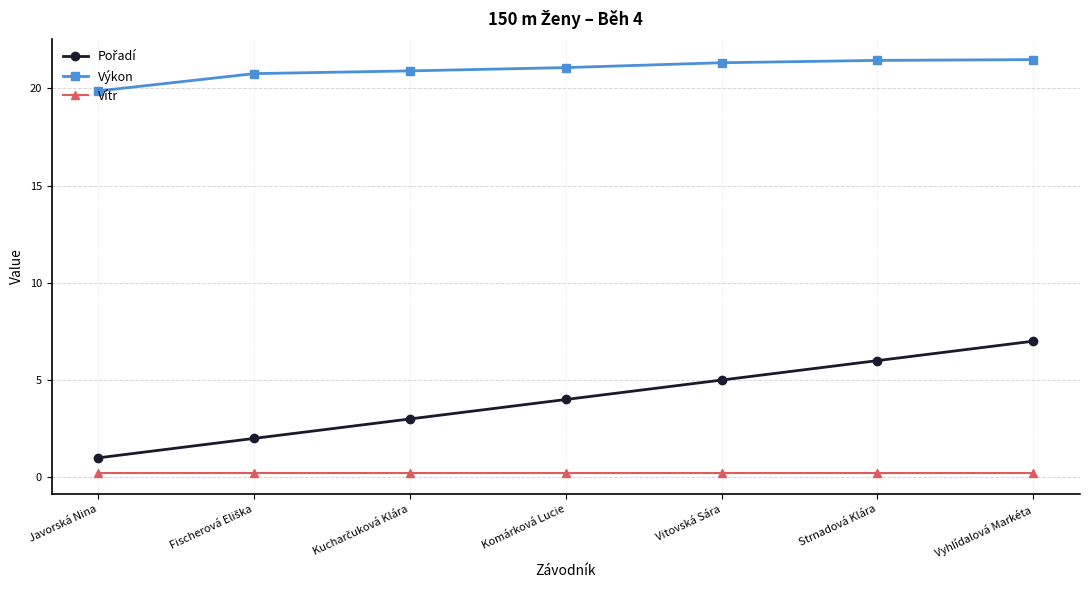

Which series has the largest total across all categories?

Výkon